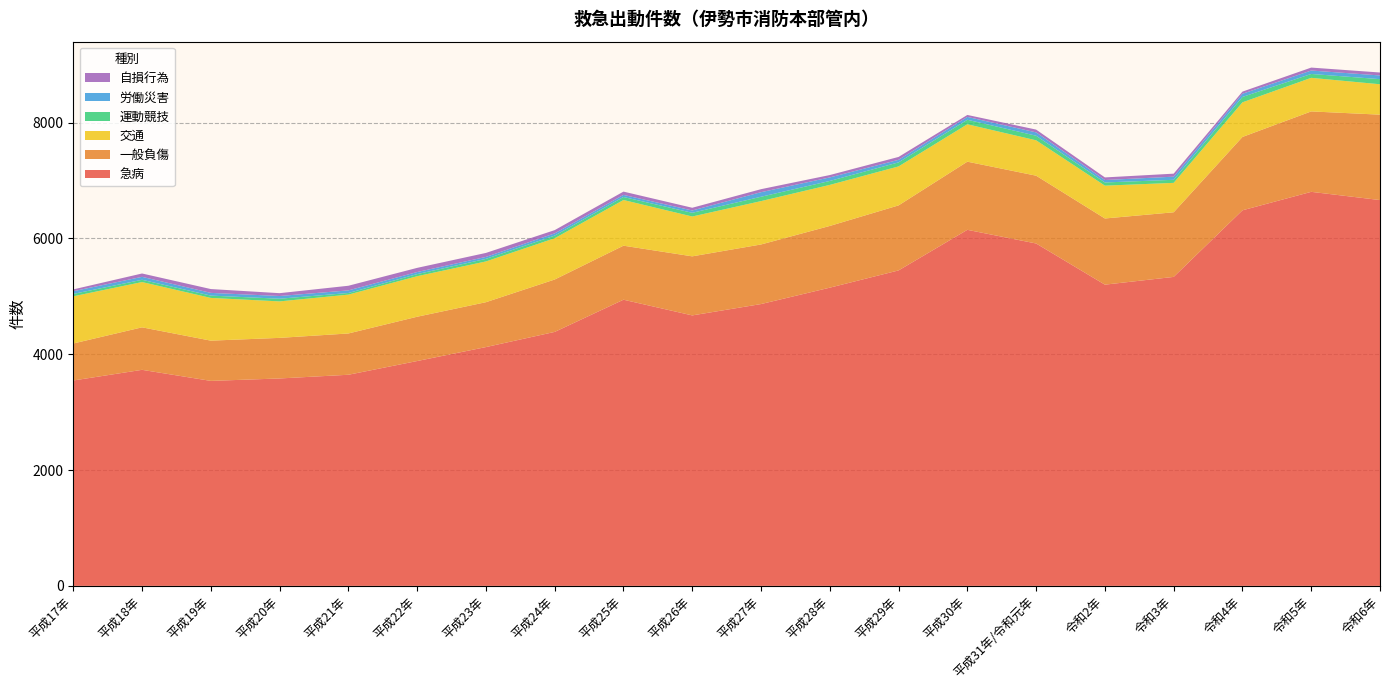

Reading left to right, extract all data points from this chart.

交通: 815	782	738	630	671	700	704	713	789	688	749	709	673	646	611	567	508	598	580	525
労働災害: 47	51	47	47	45	36	34	39	36	40	79	61	44	49	58	42	54	55	59	64
運動競技: 41	39	40	46	28	36	44	45	52	64	75	68	70	78	79	55	53	93	67	88
一般負傷: 639	734	695	701	713	765	775	905	933	1020	1029	1066	1123	1177	1171	1143	1116	1267	1389	1475
急病: 3547	3731	3540	3582	3646	3883	4124	4386	4942	4671	4867	5150	5448	6149	5913	5202	5336	6486	6805	6663
自損行為: 31	58	66	49	80	72	69	56	57	47	52	41	50	34	48	45	52	37	51	51